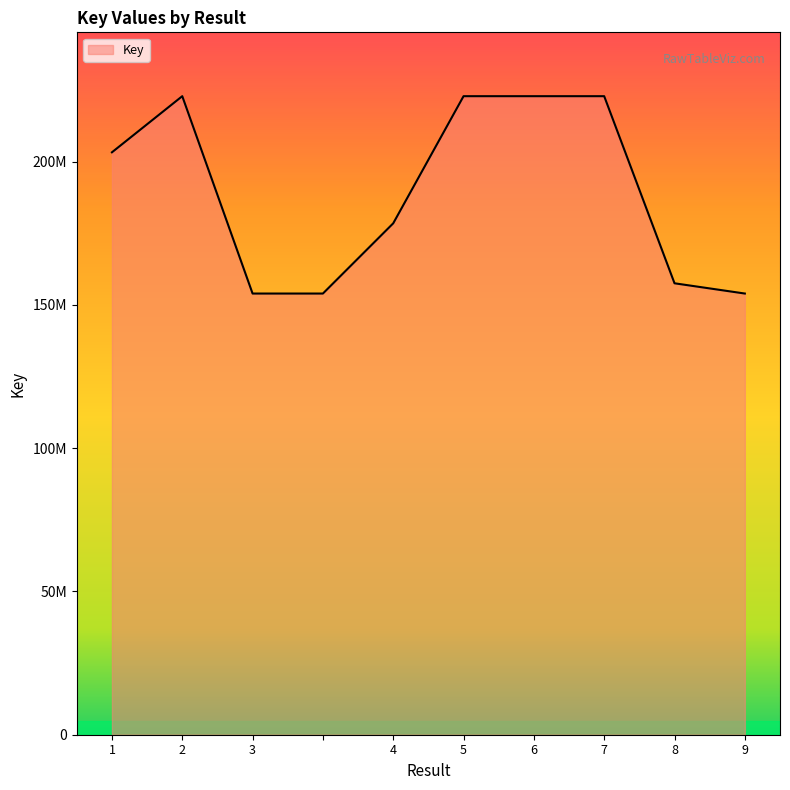

What is the maximum value shown in the chart?

222793323